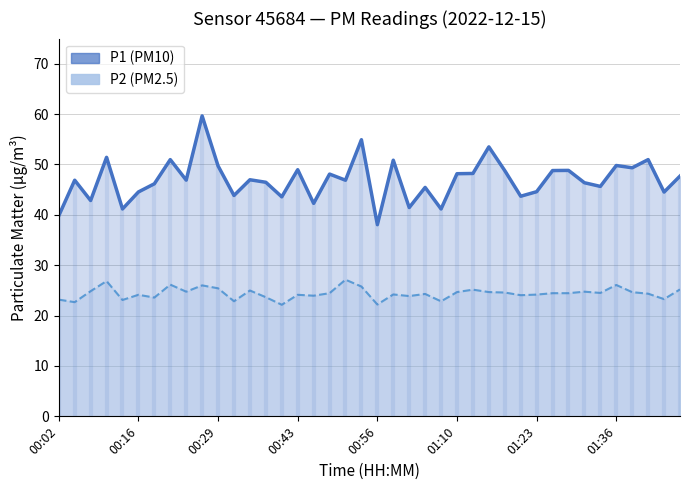

Reading left to right, what are all the values shown in this chart?

P1: 39.8	46.9	42.9	51.4	41.2	44.5	46.2	51.0	46.9	59.6	49.7	43.9	47.0	46.5	43.6	49.0	42.3	48.1	46.9	54.9	38.0	50.9	41.5	45.5	41.2	48.2	48.2	53.5	48.8	43.7	44.6	48.8	48.8	46.4	45.6	49.8	49.4	51.0	44.5	47.7
P2: 23.2	22.7	24.9	26.9	23.1	24.1	23.6	26.1	24.8	26.0	25.4	22.9	25.0	23.6	22.1	24.1	23.9	24.4	27.1	25.8	22.2	24.2	23.9	24.3	22.8	24.7	25.1	24.7	24.6	24.1	24.2	24.4	24.4	24.8	24.5	26.1	24.6	24.4	23.3	25.2